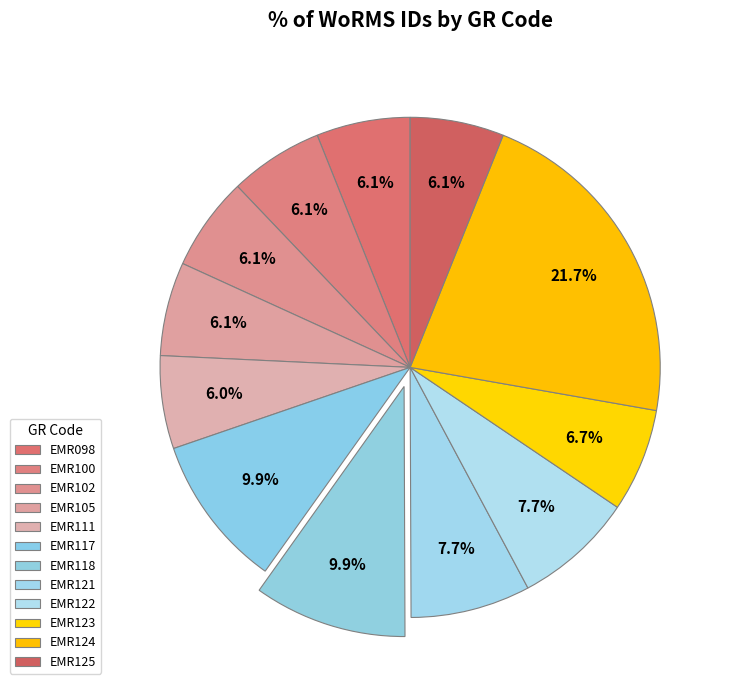

How many segments does this pie chart have?

12